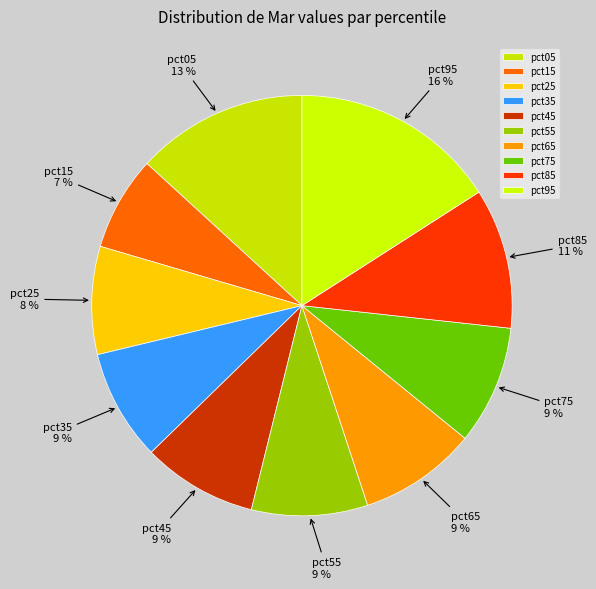

How many slices are in this pie chart?

10